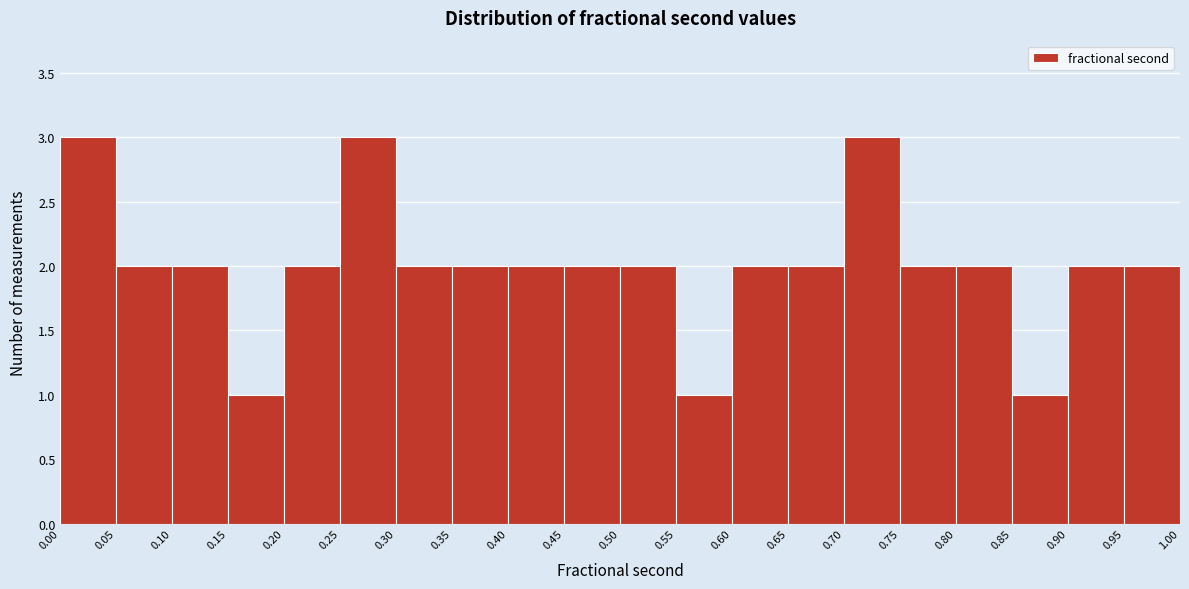

How tall is the bar that spans 0.45 to 0.50 on the x-axis? The values are not printed on the chart, so give them approximately, as read against the axis.

2